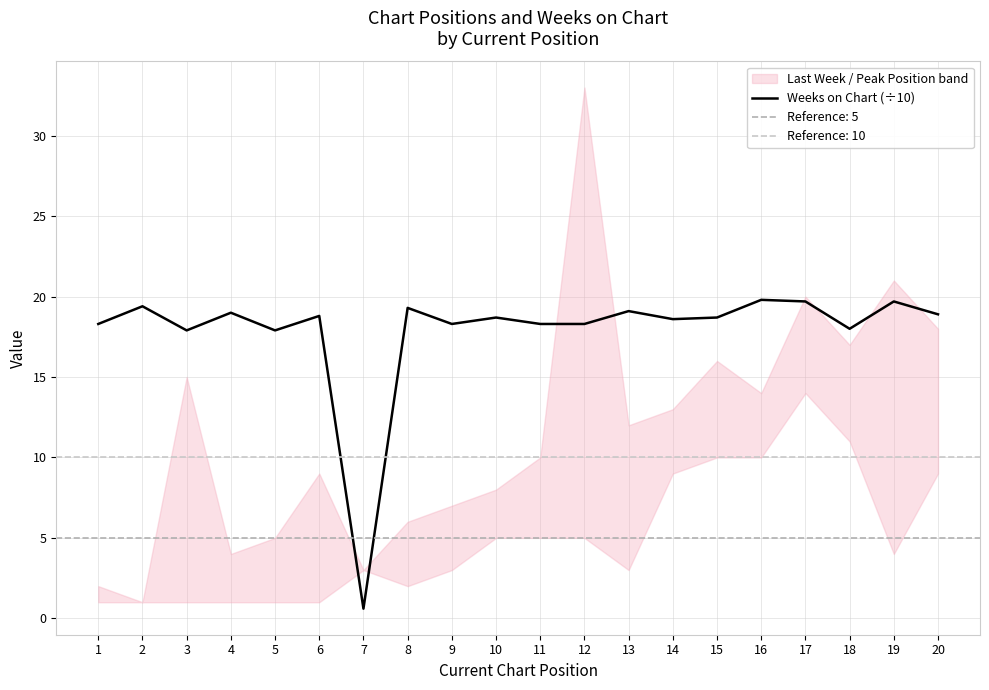

What is the sum of all values?

357.3